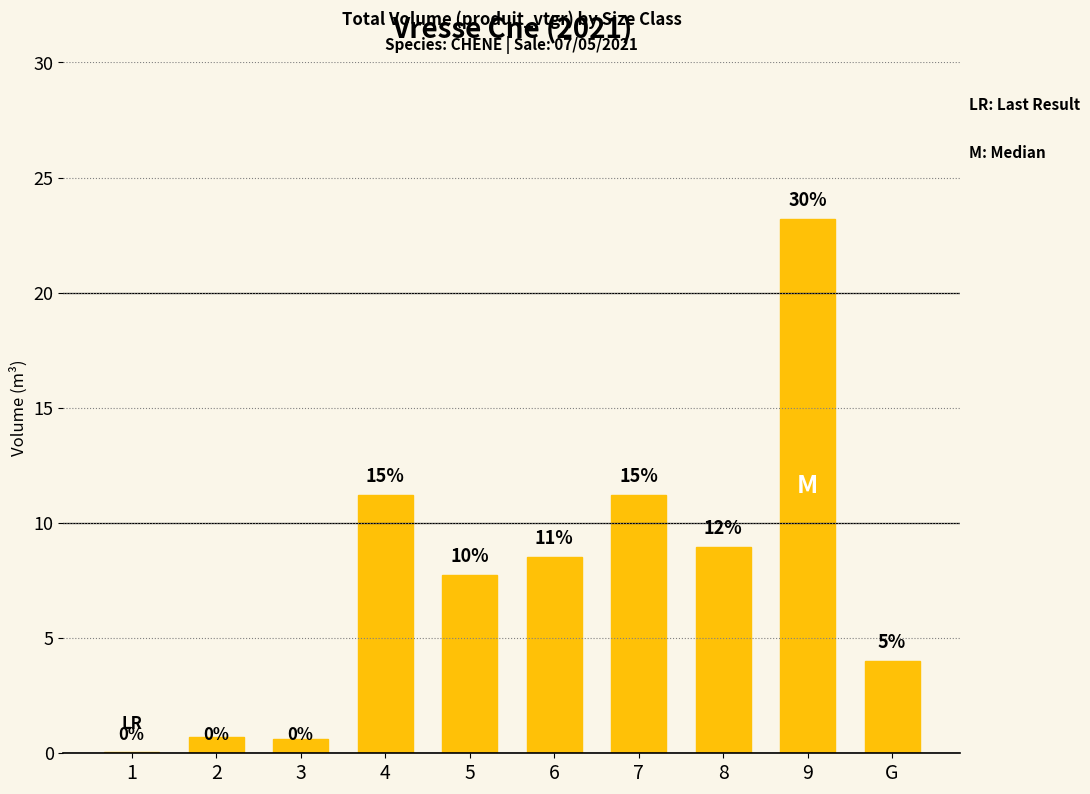

What position from the right is 1?

10